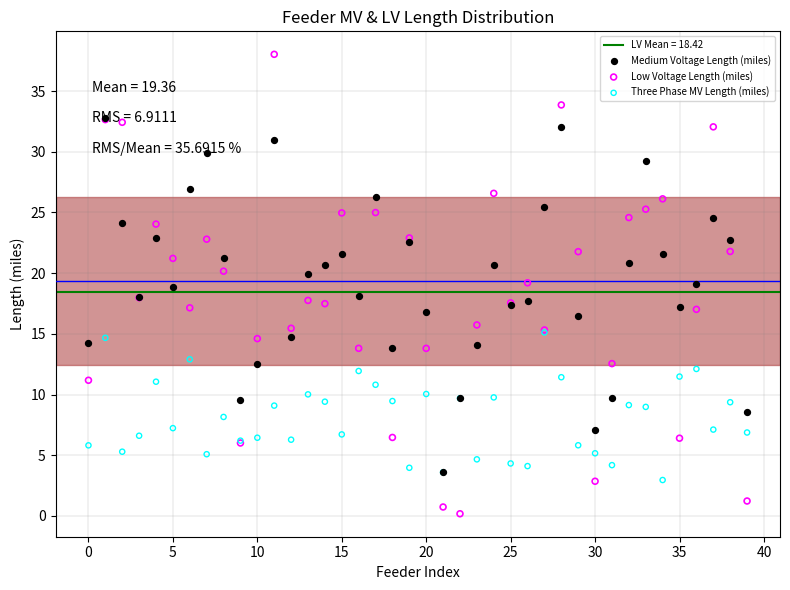

Which series reaches the maximum Y coordinate?

Low Voltage Length (miles)